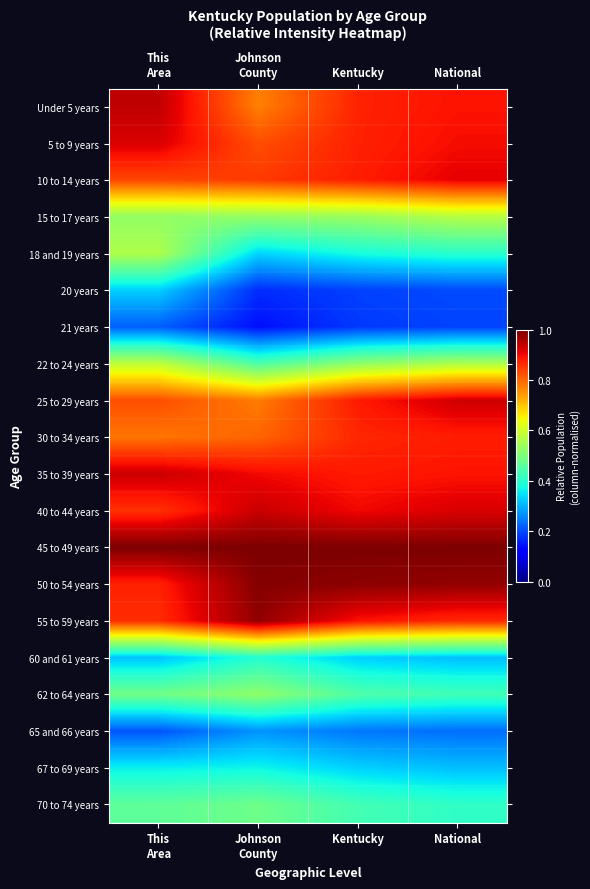

At which category is the sum across all series the highest?

This
Area